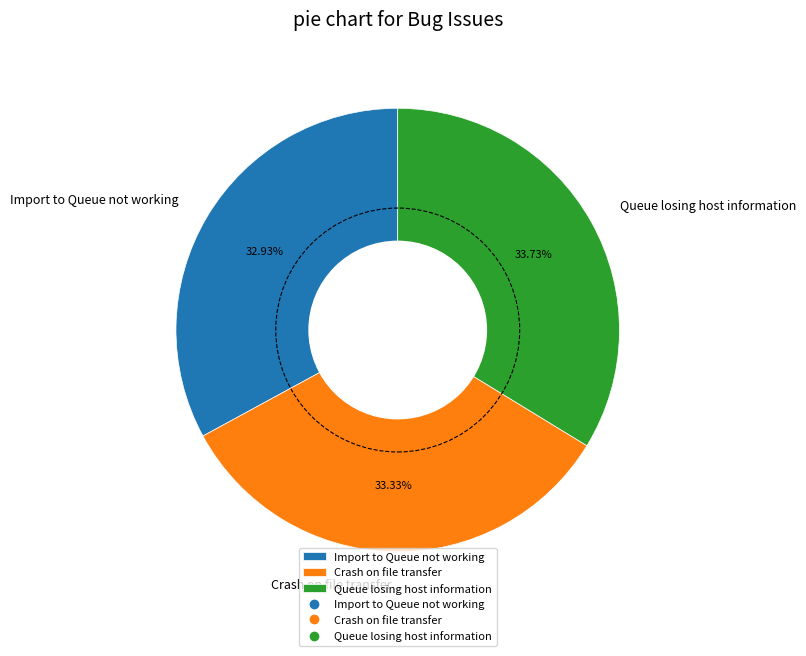

Count the number of slices in the pie.

3